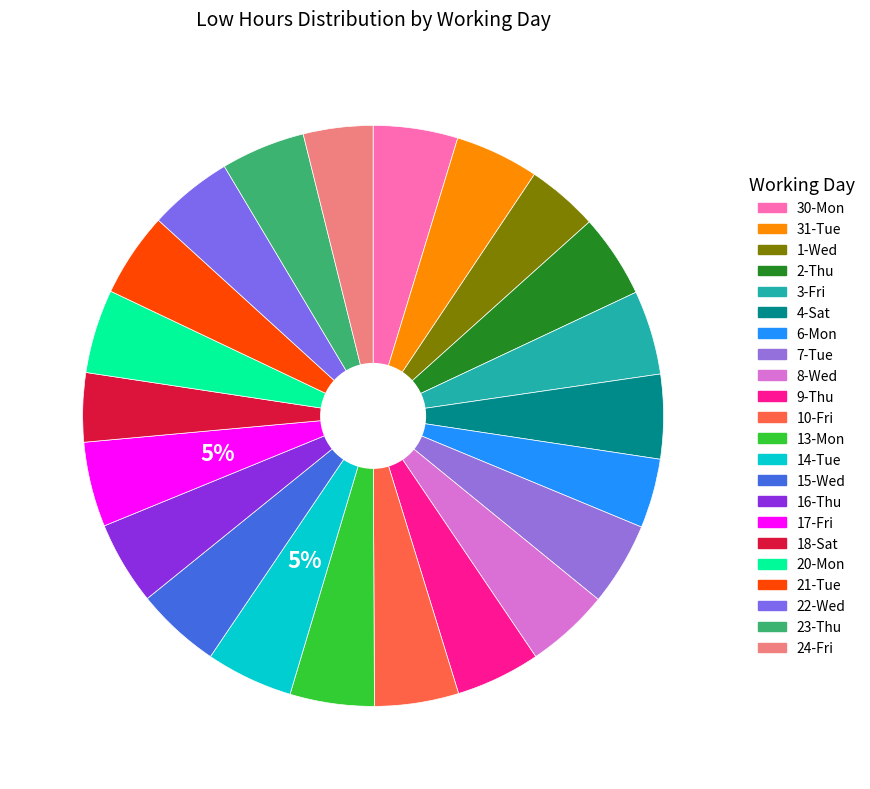

To the nearest percent, what percentage of the pie is 24-Fri?

4%